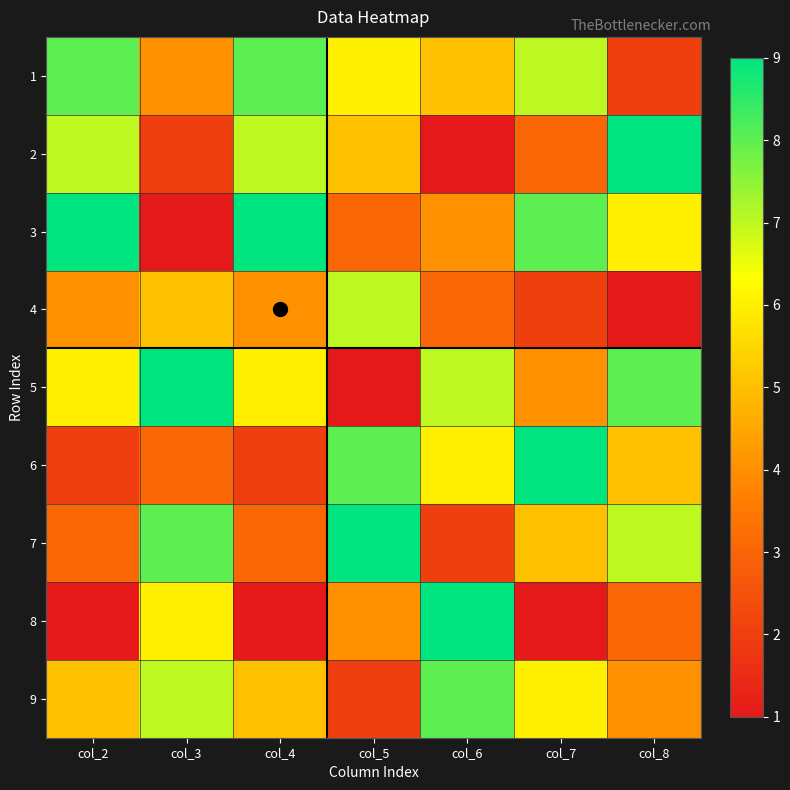

Count the number of categories in the chart.

7